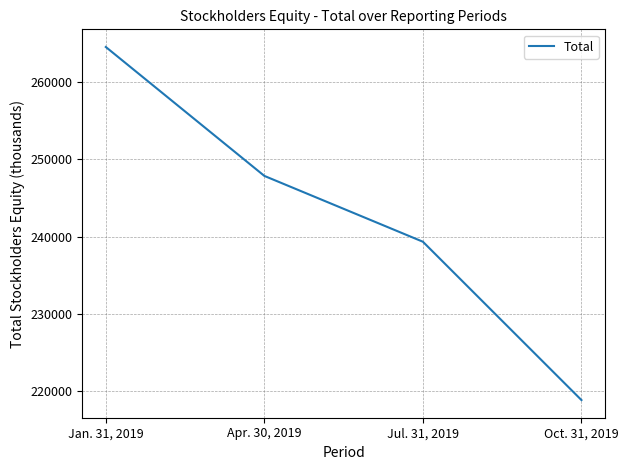

Is it true that the value at Jul. 31, 2019 is 351892?

False